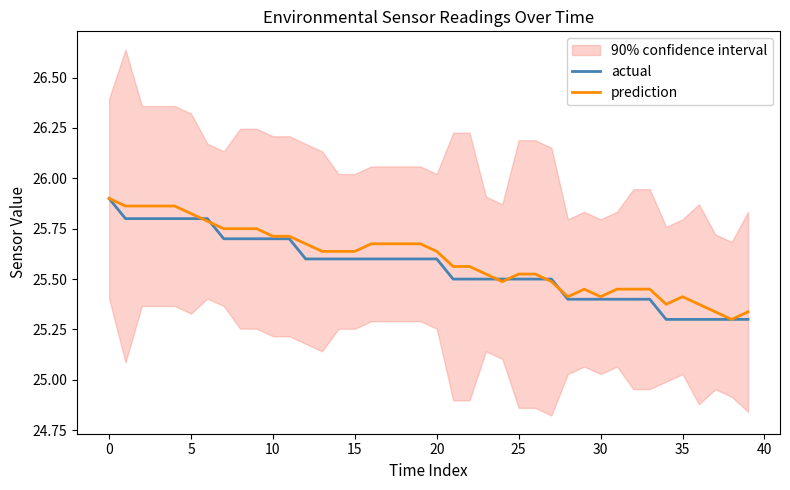

What is the spread (max minus min) of values at 34?

0.1